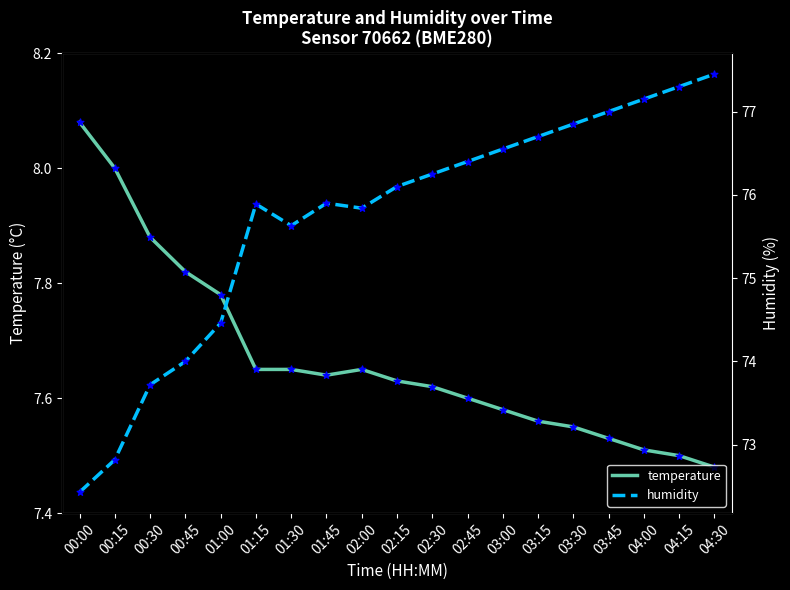

Which series reaches the maximum Y coordinate?

humidity